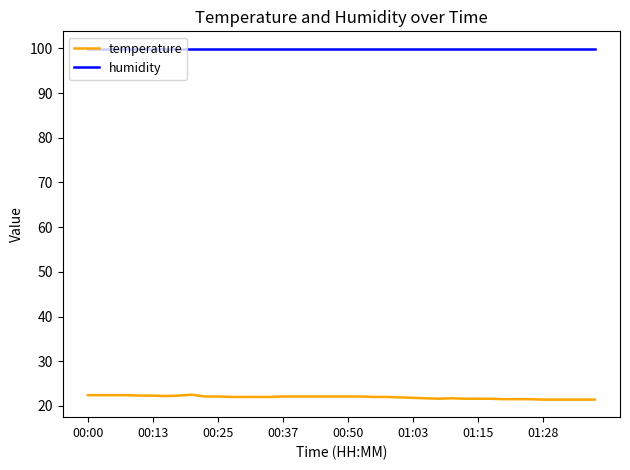

Which series has the largest total across all categories?

humidity